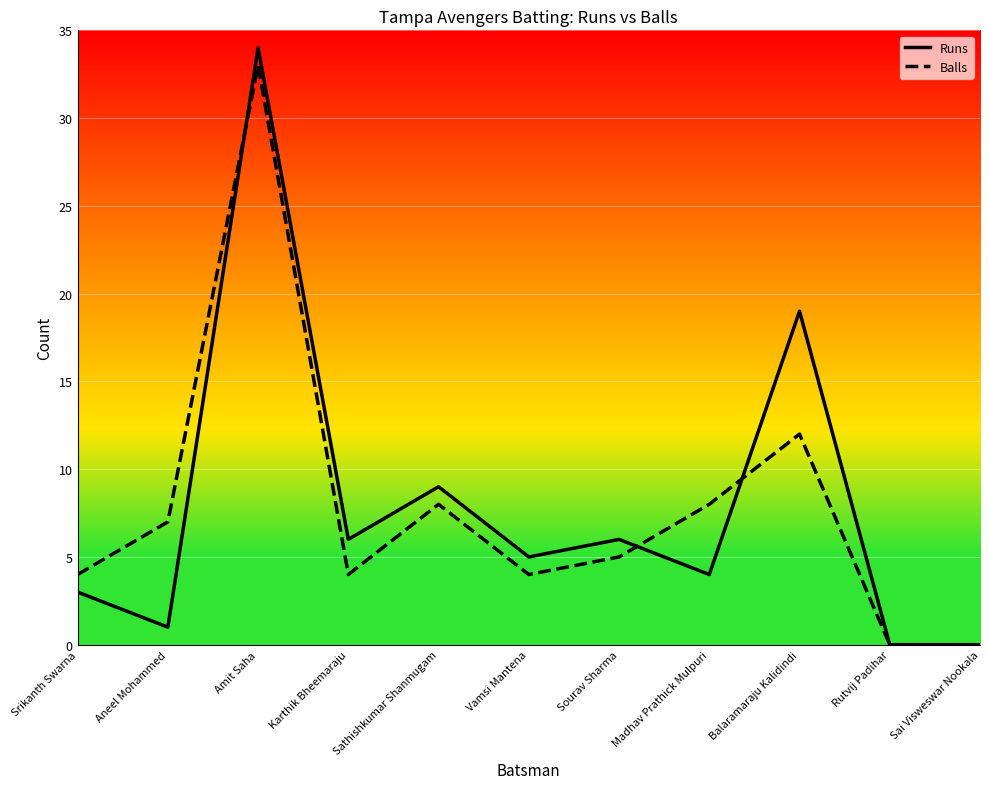

What is the highest value of the Balls series?

33